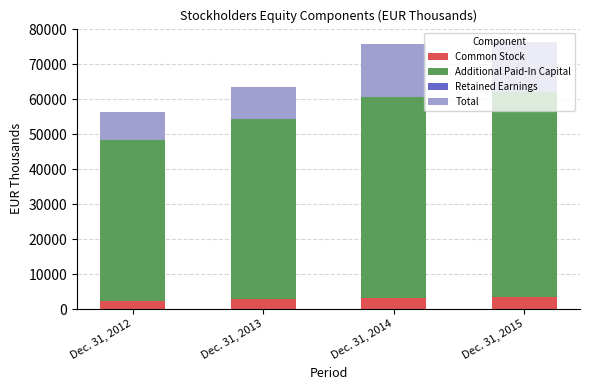

What is the highest value of the Common Stock series?

3348